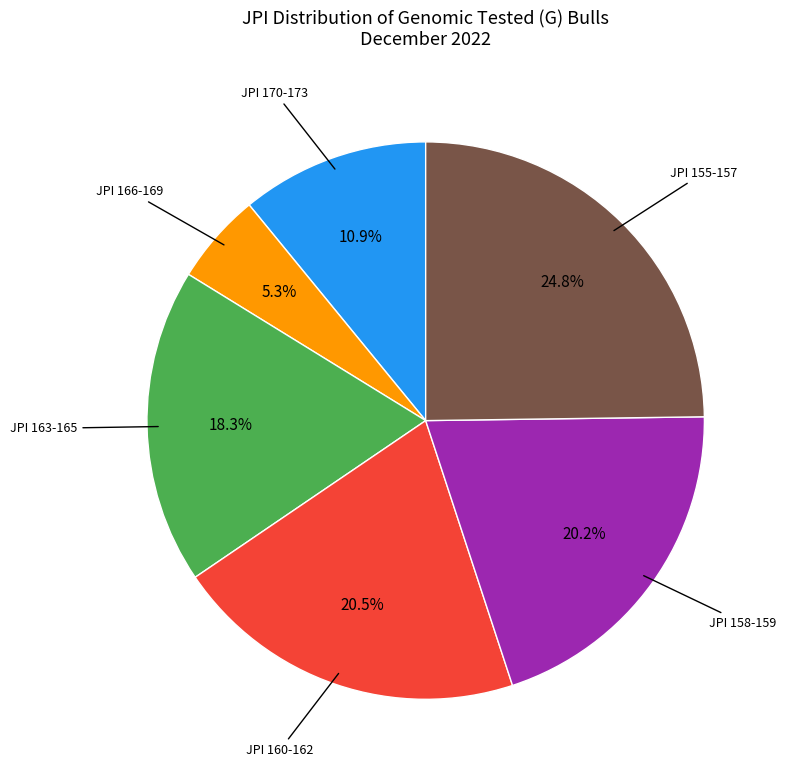

Is there a majority slice in this chart?

No